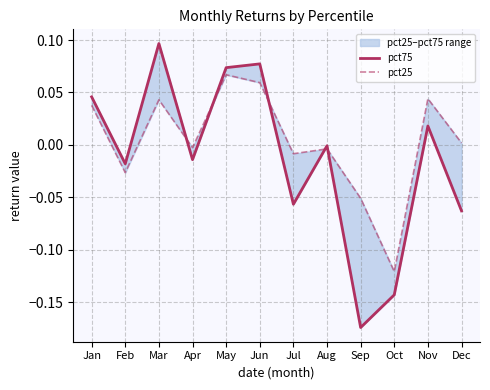

Where do pct75 and pct25 first cross each other?

Mar and Apr